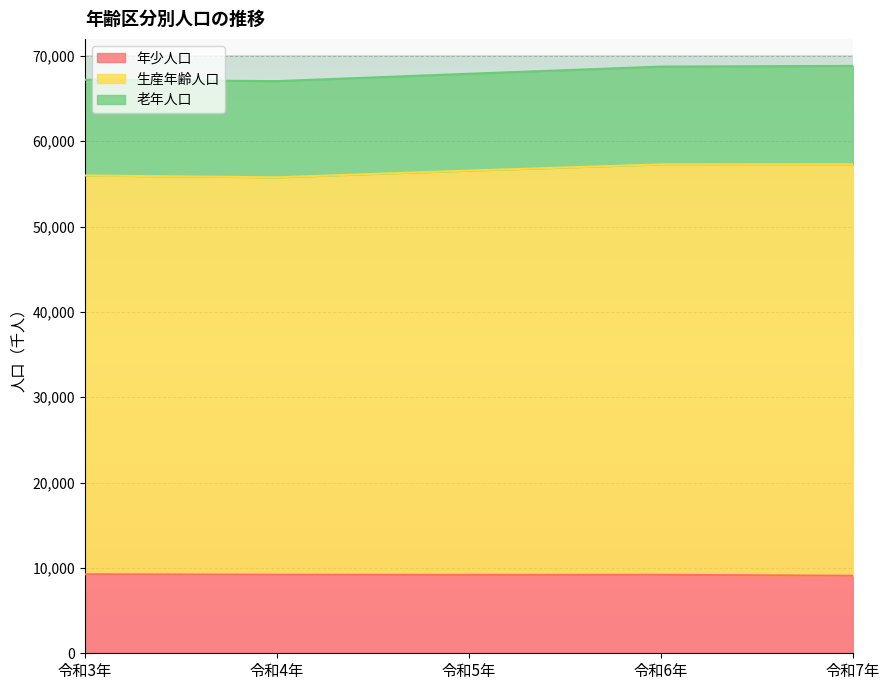

True or false: 年少人口 and 生産年齢人口 cross at least once.

False